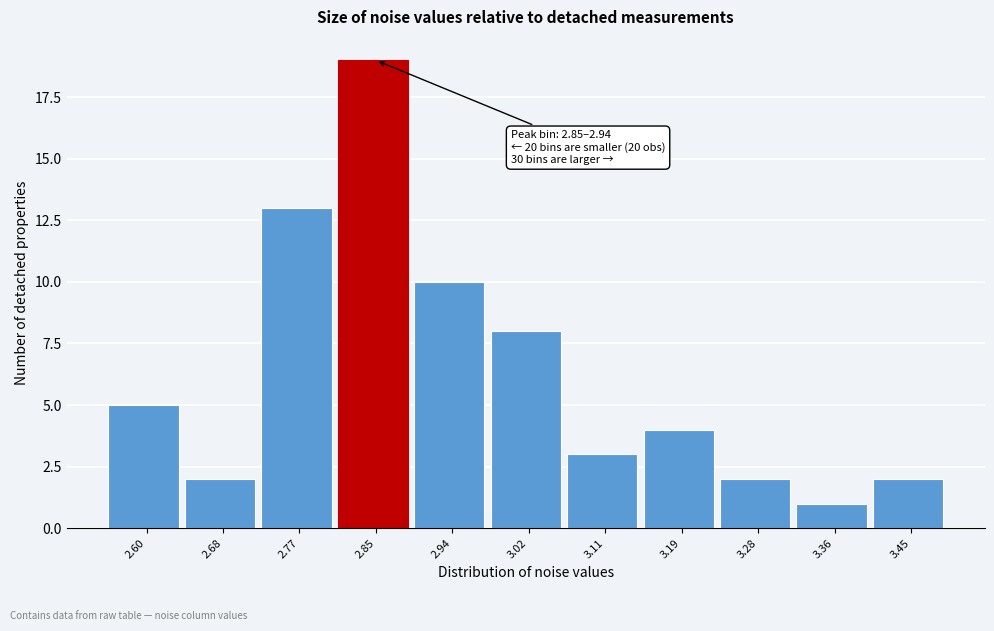

Reading left to right, extract all data points from this chart.

2.60=5	2.68=2	2.77=13	2.85=19	2.94=10	3.02=8	3.11=3	3.19=4	3.28=2	3.36=1	3.45=2